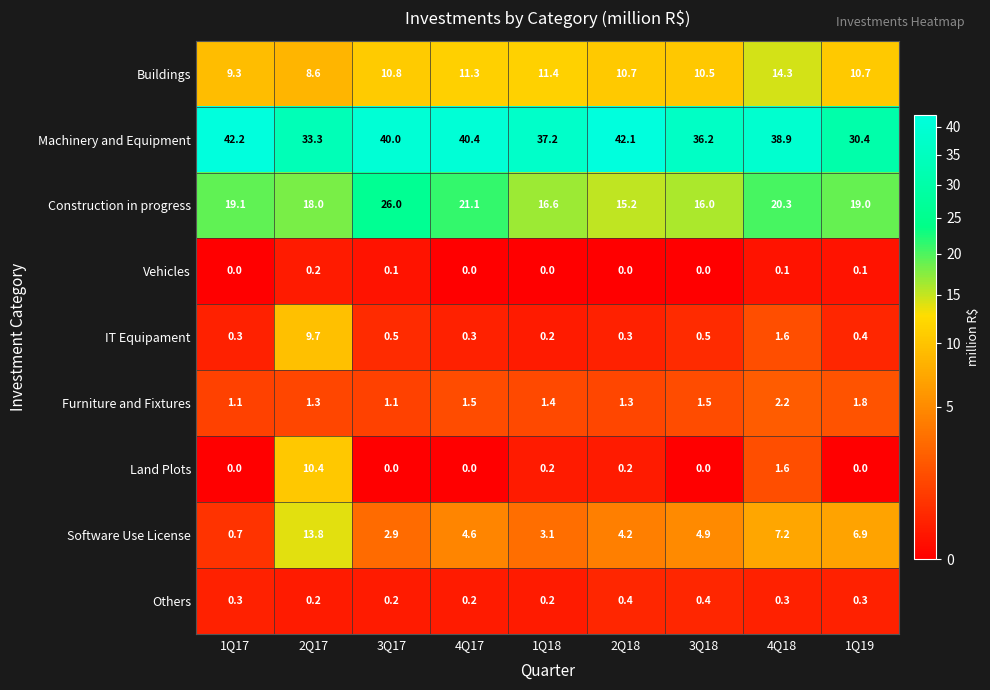

Which label corresponds to the largest value in the chart?

1Q17